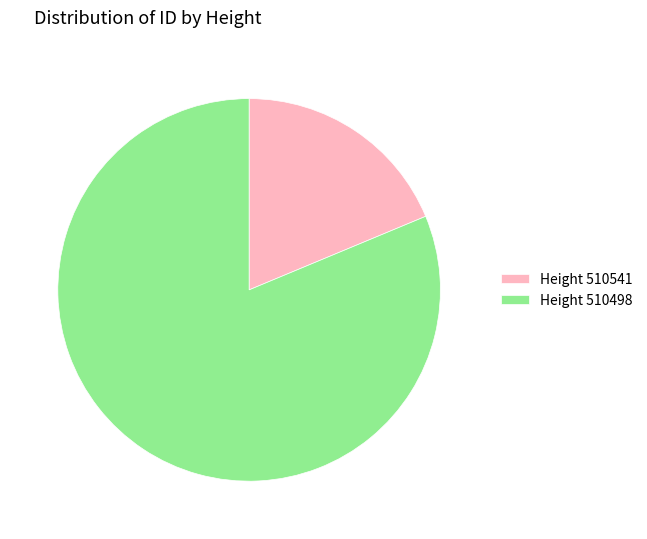

What is the ratio of the value at Height 510498 to the value at Height 510541?

4.3